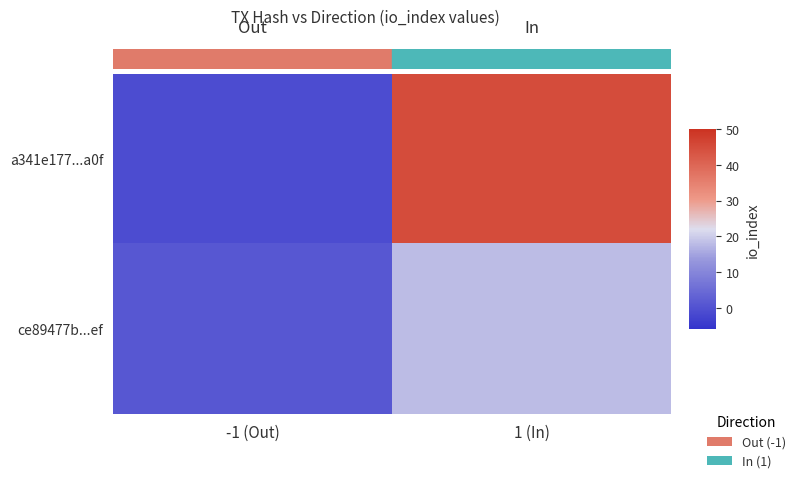

At how many categories does at least one series exceed 36?

1